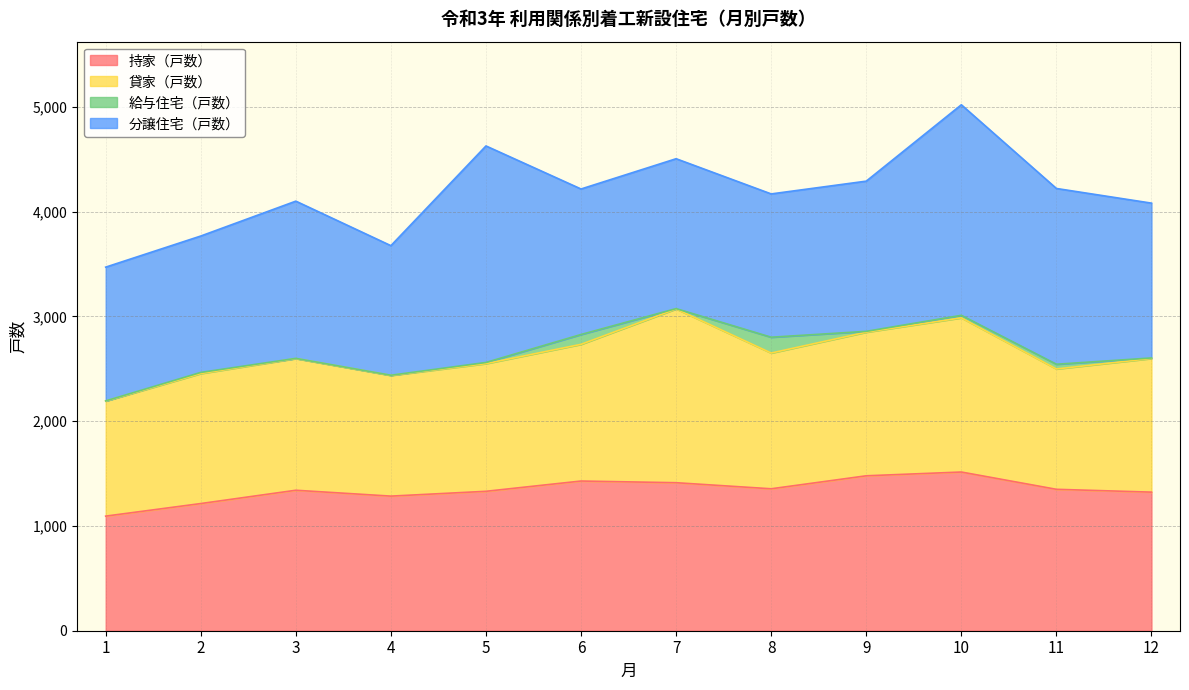

Between which two adjacent categories do 持家（戸数） and 貸家（戸数） first intersect?

2 and 3